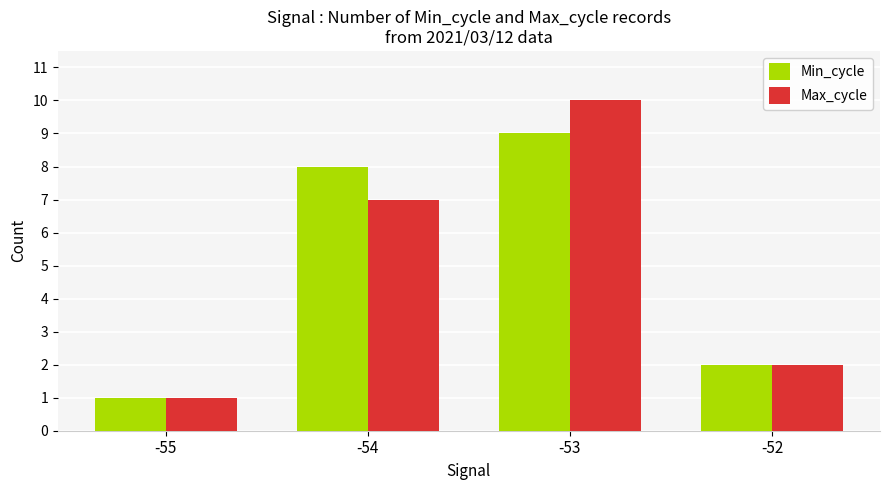

Reading left to right, list all the values displayed in this chart.

Min_cycle: 1	8	9	2
Max_cycle: 1	7	10	2